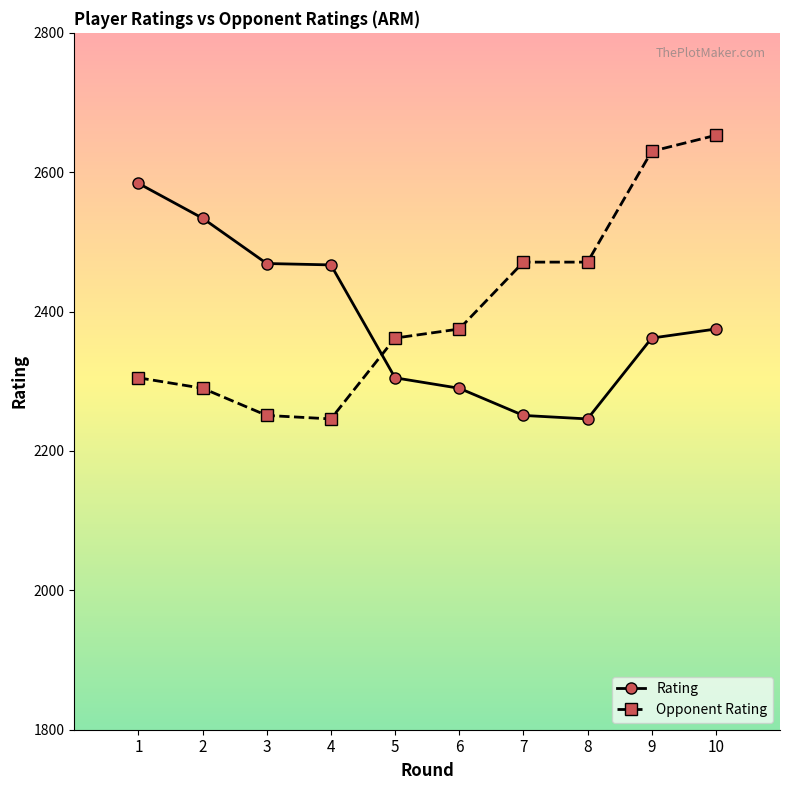

What is the value of the Rating point at the 8th from the left?

2246